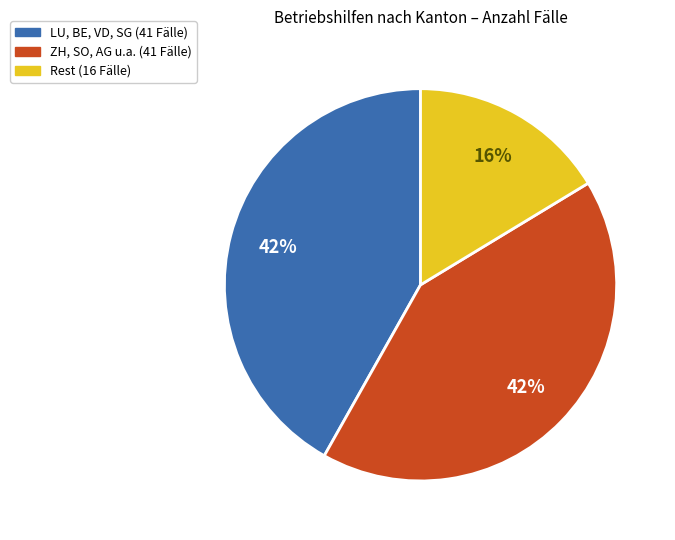

To the nearest percent, what is the average slice percentage?

33%